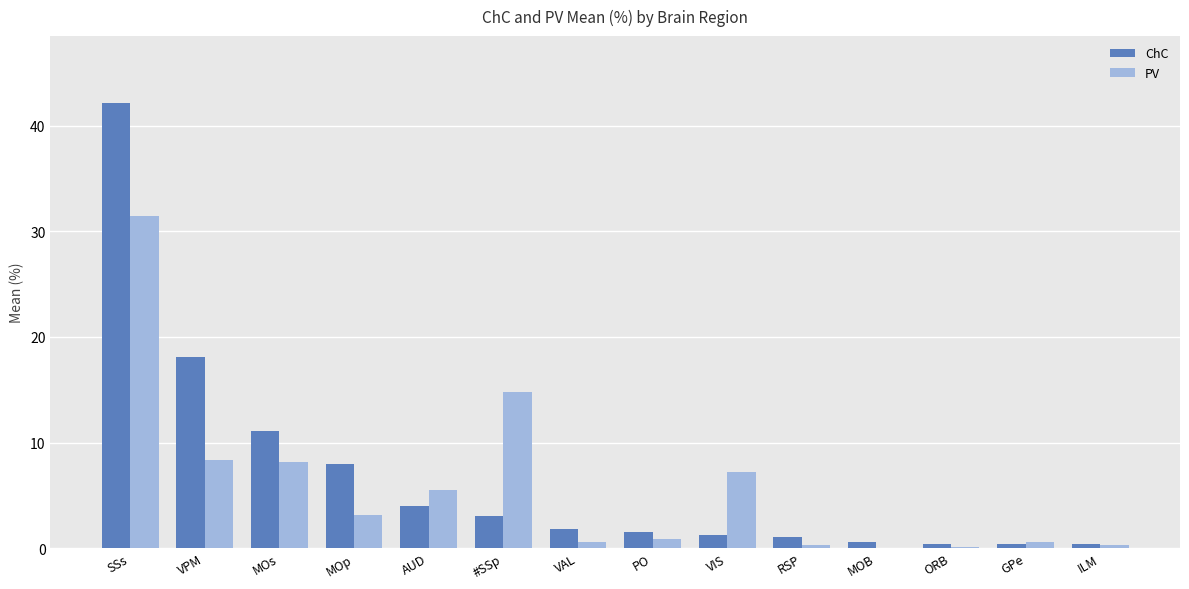

What is the sum of all PV values?

81.3